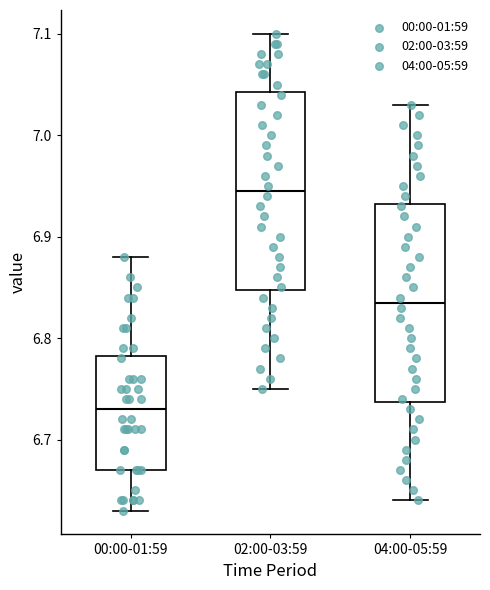

Which box's median line is the highest?

02:00-03:59